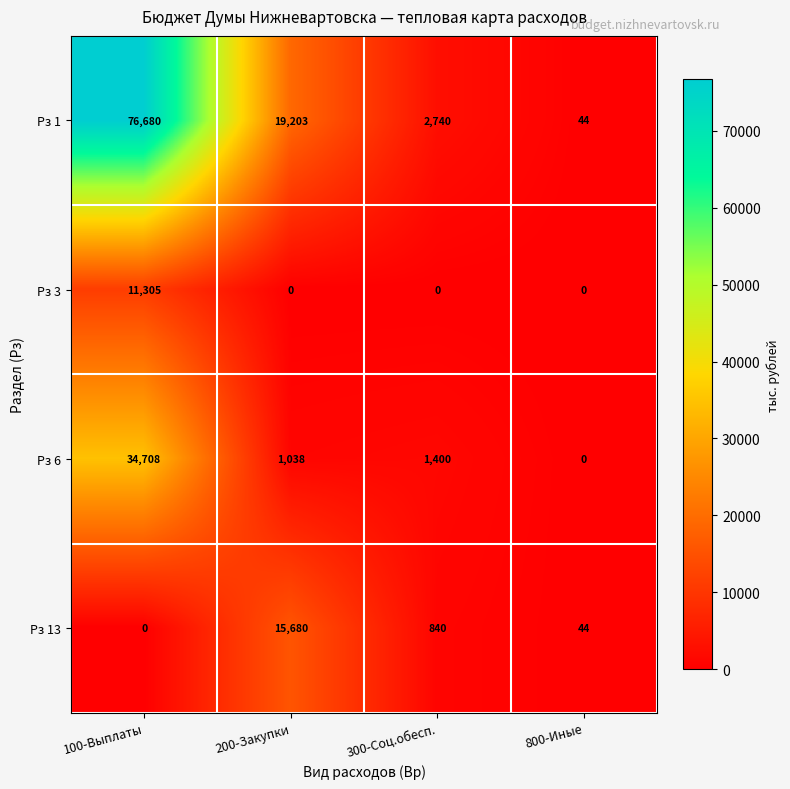

List the series in order of their peak value, lowest first.

Рз 3, Рз 13, Рз 6, Рз 1